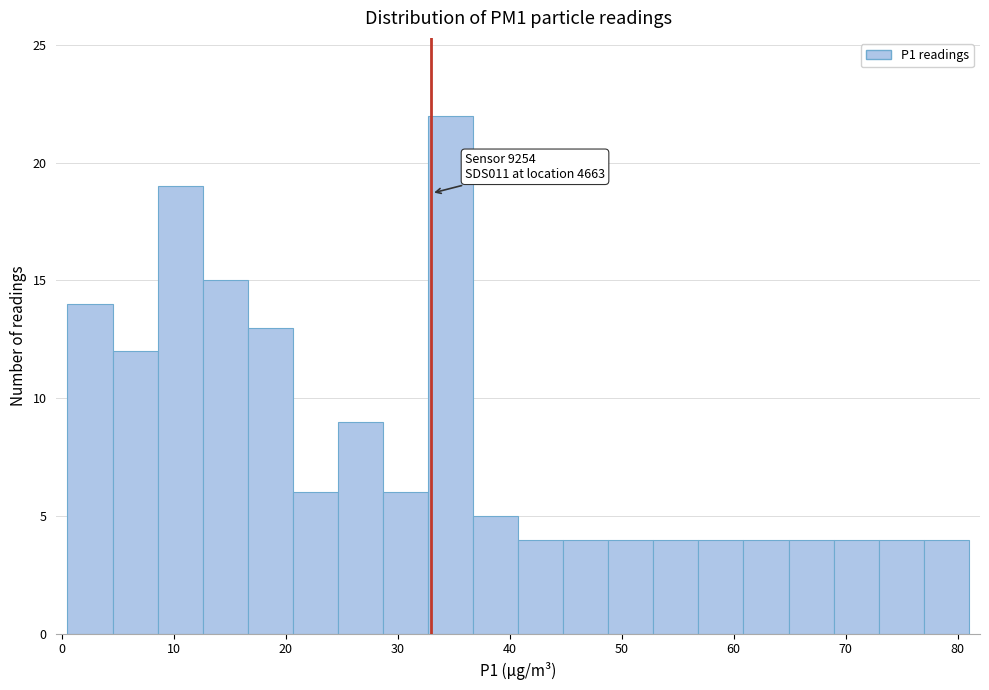

Over which range of the x-axis is the bar tallest?

33 to 37